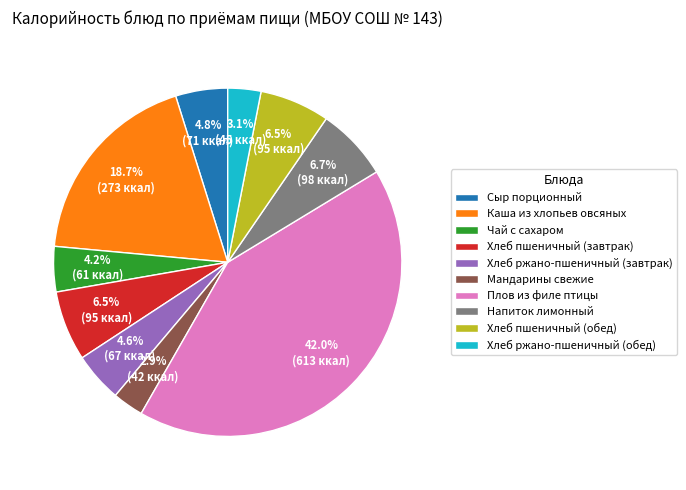

Do Хлеб пшеничный (обед) and Сыр порционный together represent more than half of the pie?

No